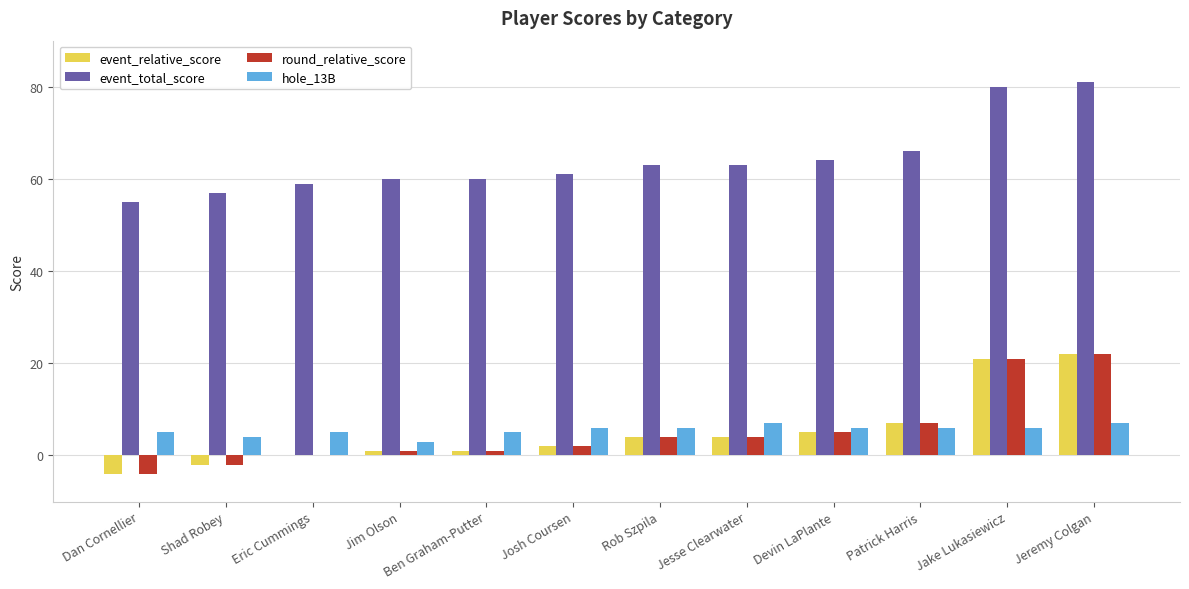

What is the sum of all event_relative_score values?

61